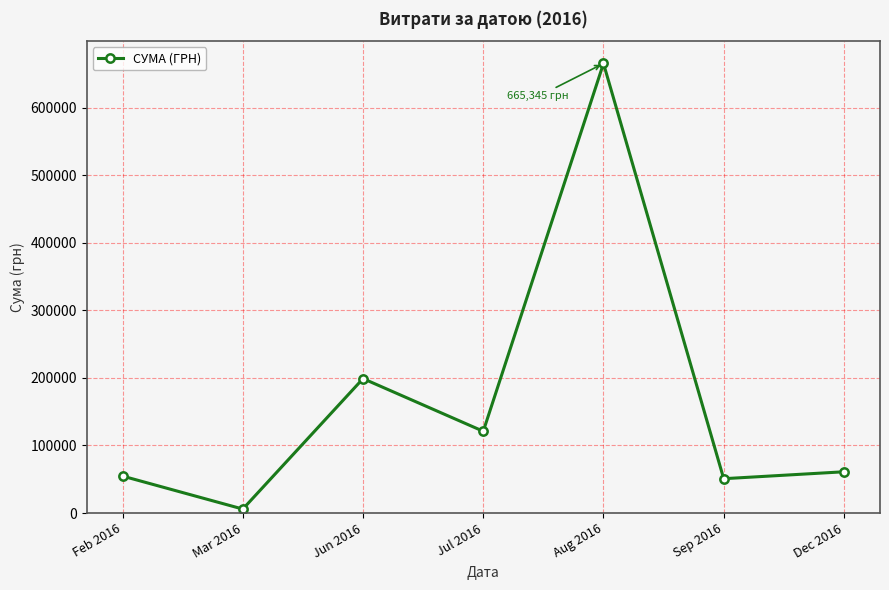

True or false: the data has more than 2 interior local peaks.

False